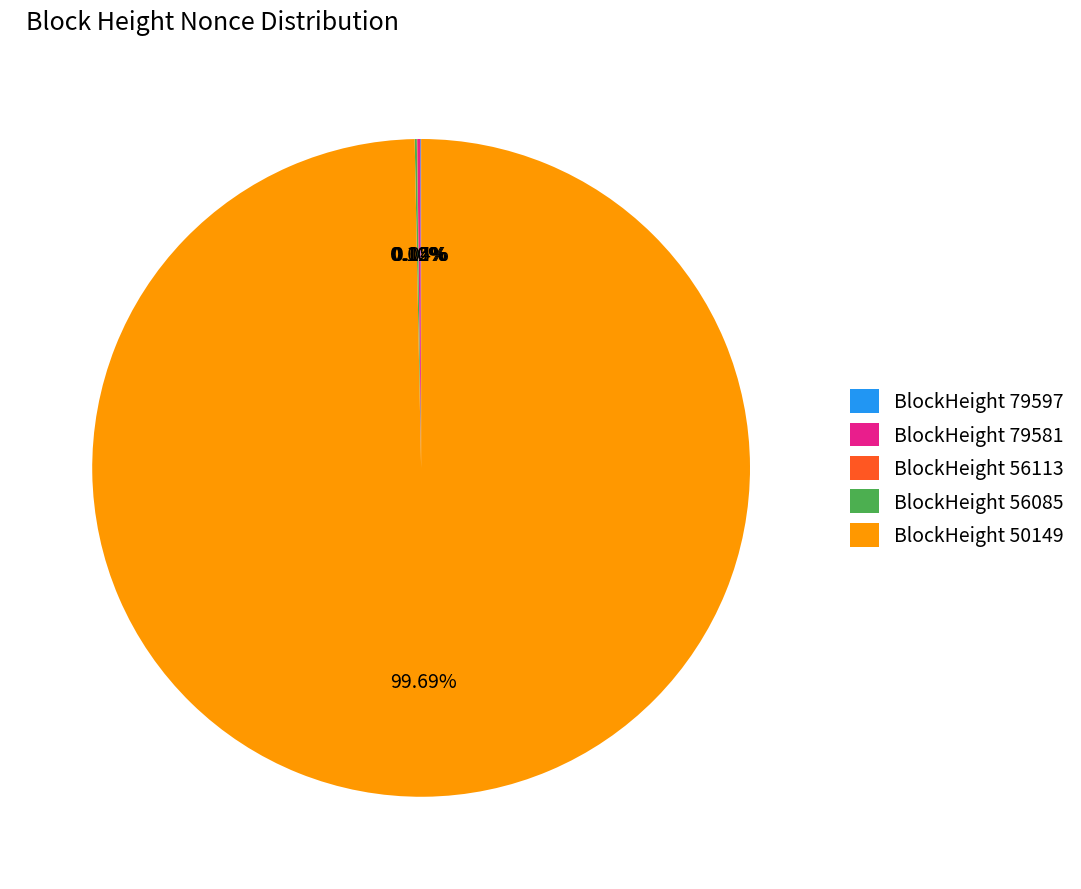

Is there any slice that represents more than half of the pie?

Yes